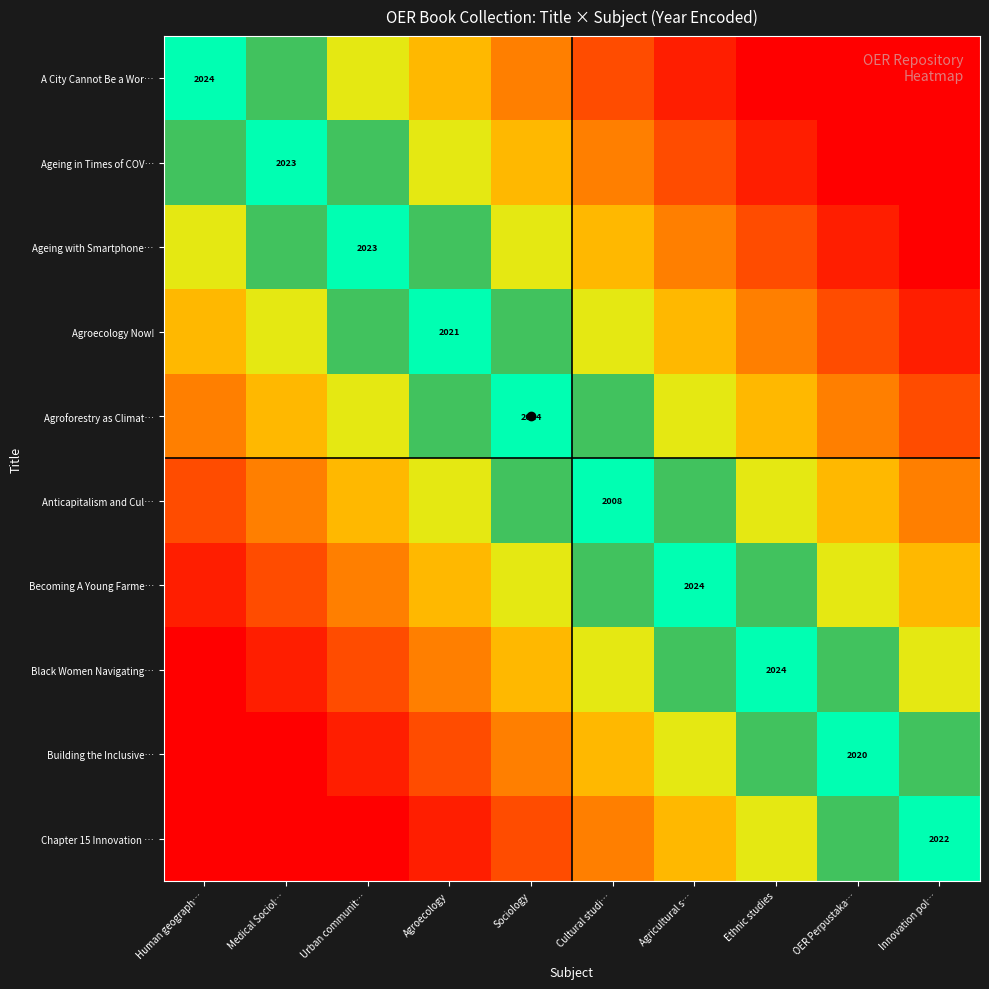

List the series in order of their peak value, lowest first.

A City Cannot Be a Wor…, Ageing in Times of COV…, Ageing with Smartphone…, Agroecology Now!, Agroforestry as Climat…, Anticapitalism and Cul…, Becoming A Young Farme…, Black Women Navigating…, Building the Inclusive…, Chapter 15 Innovation …